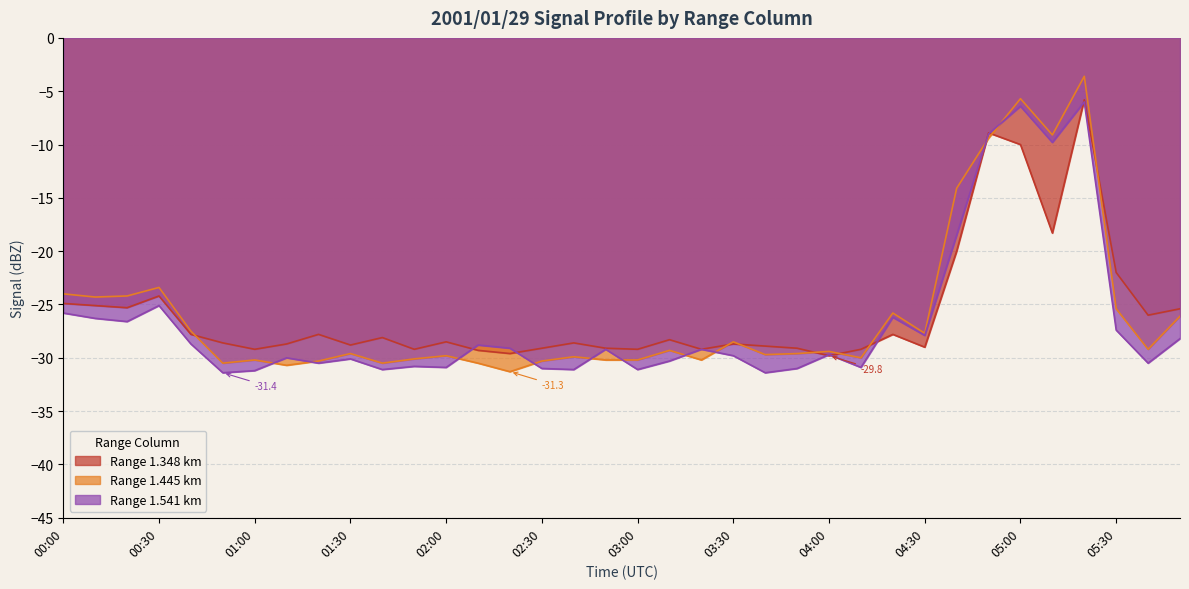

How many times do 1.541 and 1.348 cross each other?

8